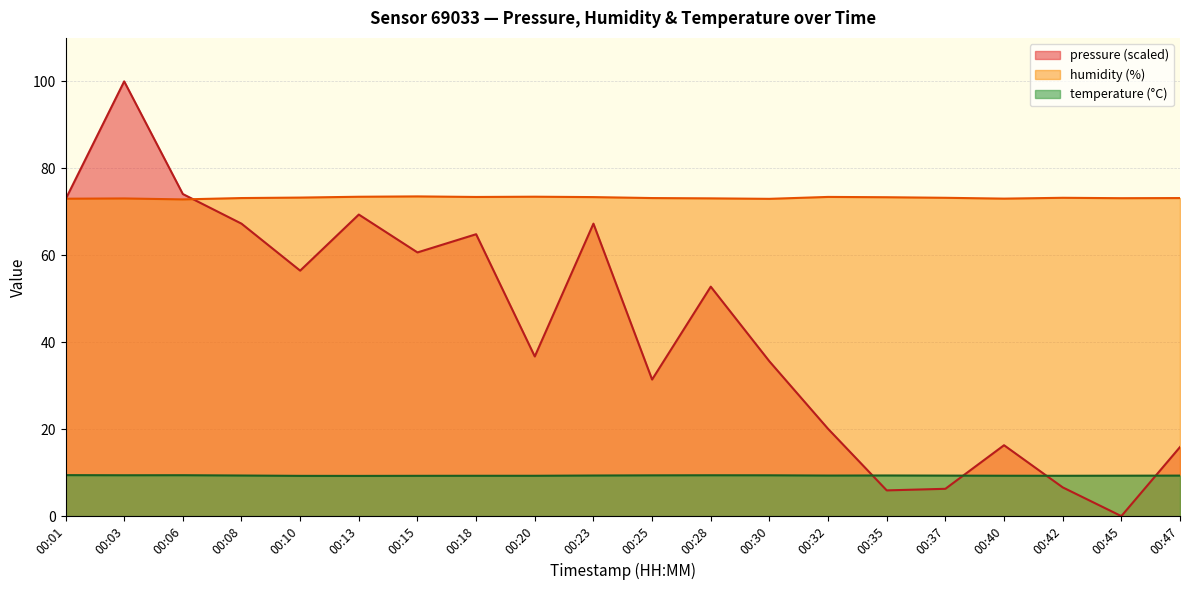

Is the value of temperature at 00:45 greater than the value of pressure at 00:42?

Yes